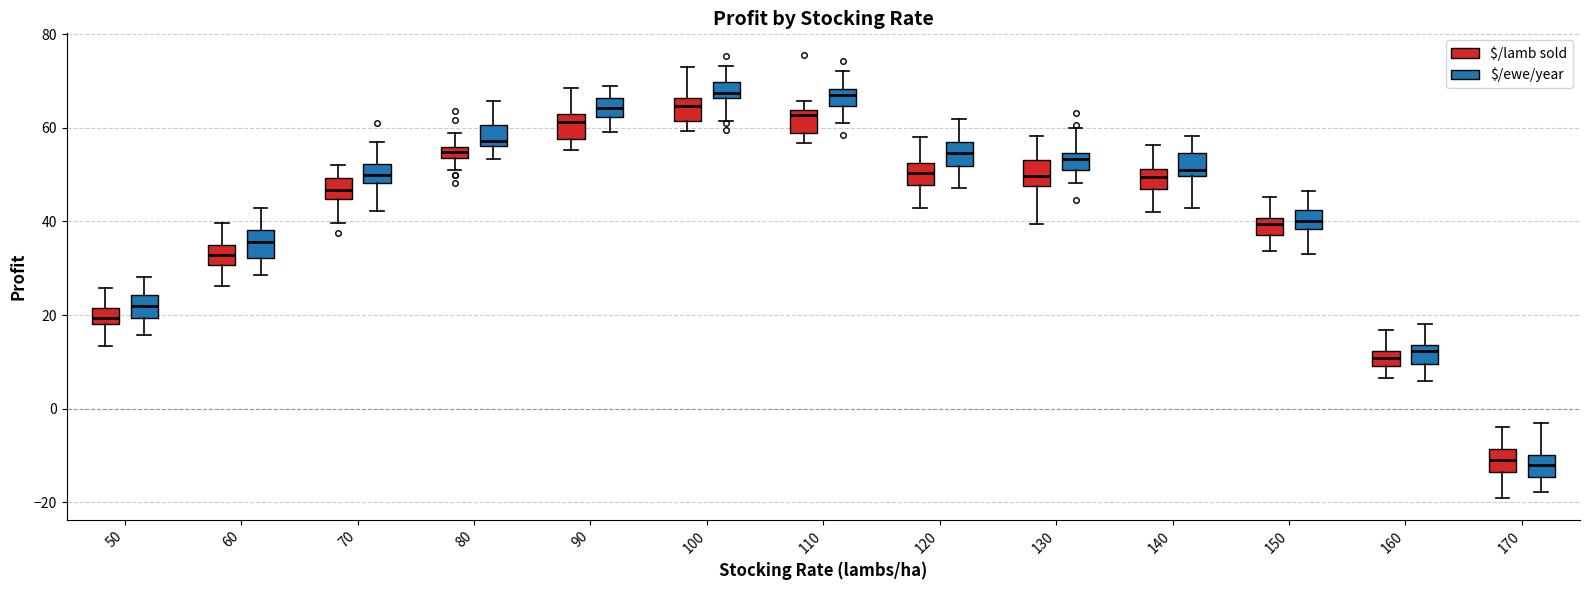

Where does the upper whisker of the box for 130 ($/lamb sold) end on the y-axis? The values are not printed on the chart, so give them approximately, as read against the axis.

58